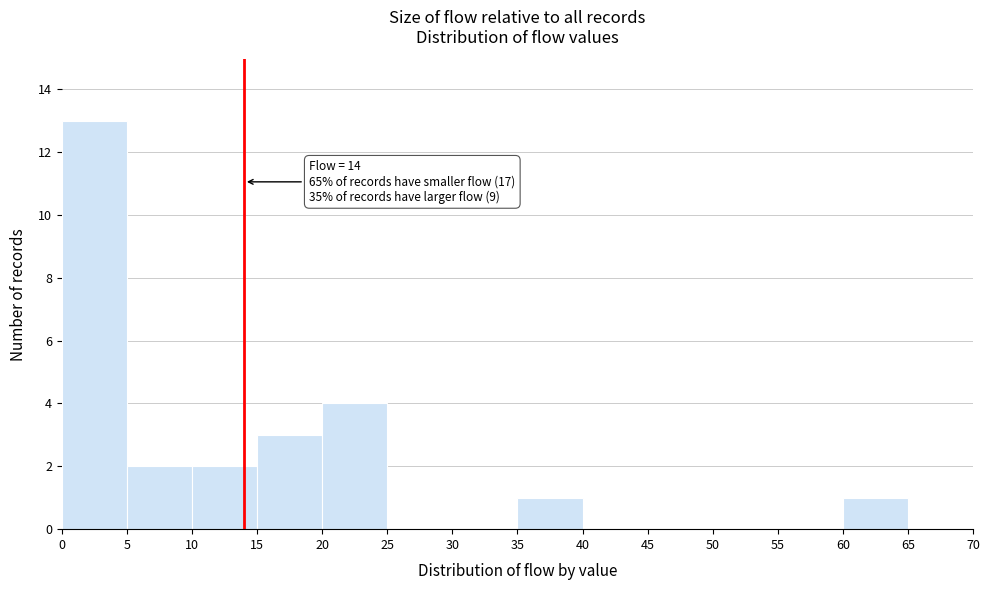

Over which range of the x-axis is the bar tallest?

0 to 5